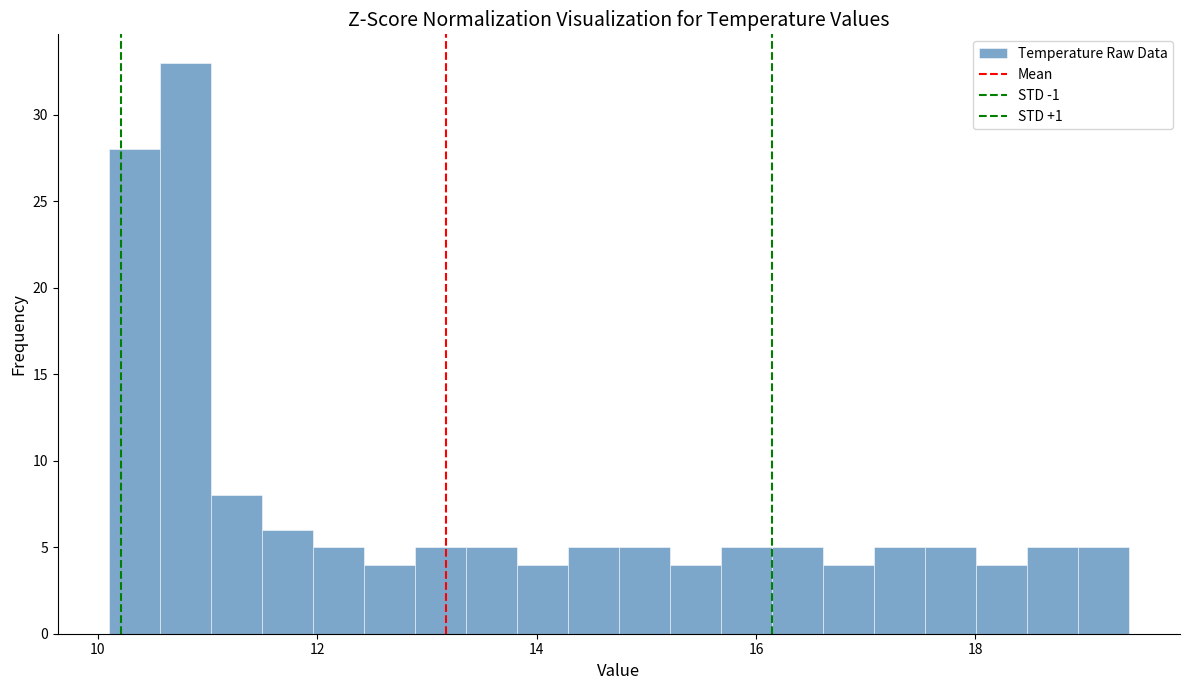

Around what value on the x-axis is the tallest bar? Give the approximate position of its centre, as read against the axis.

10.8